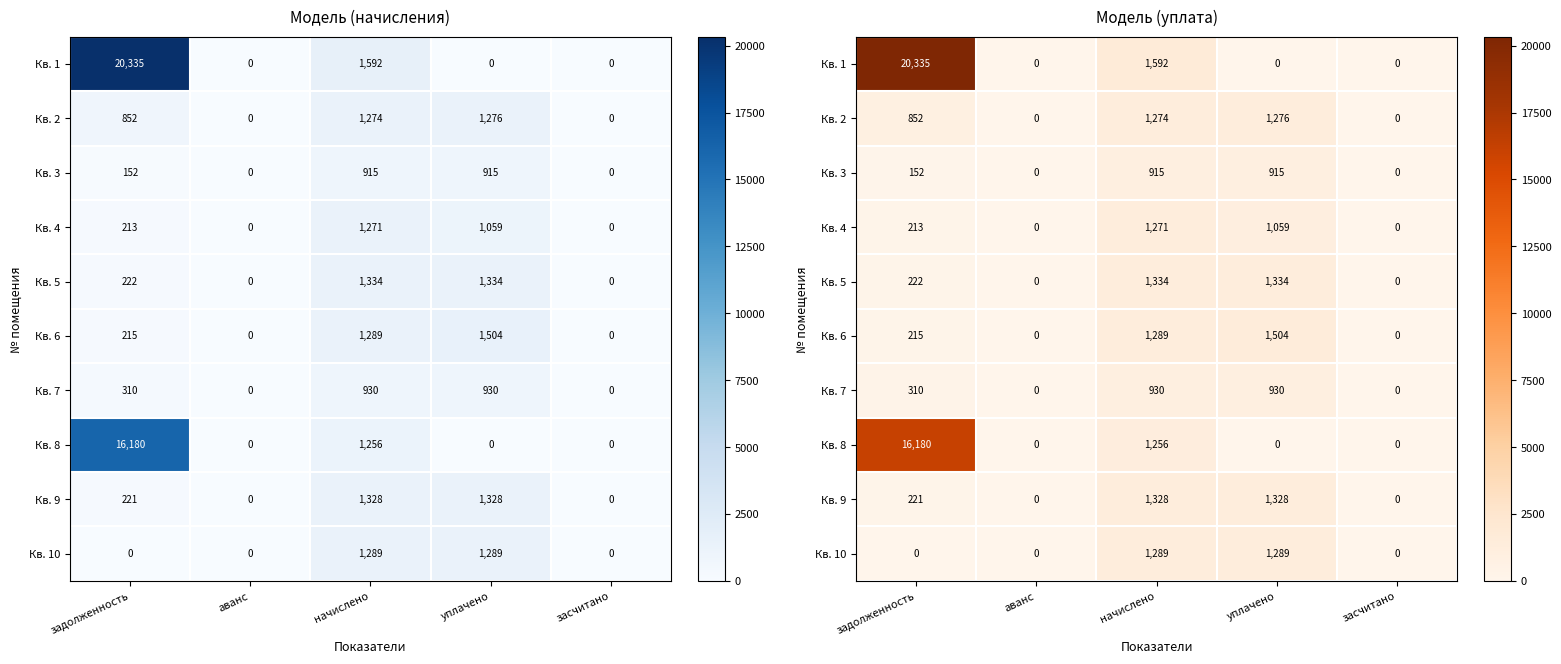

What is the sum of all Кв. 10 values?

2578.0